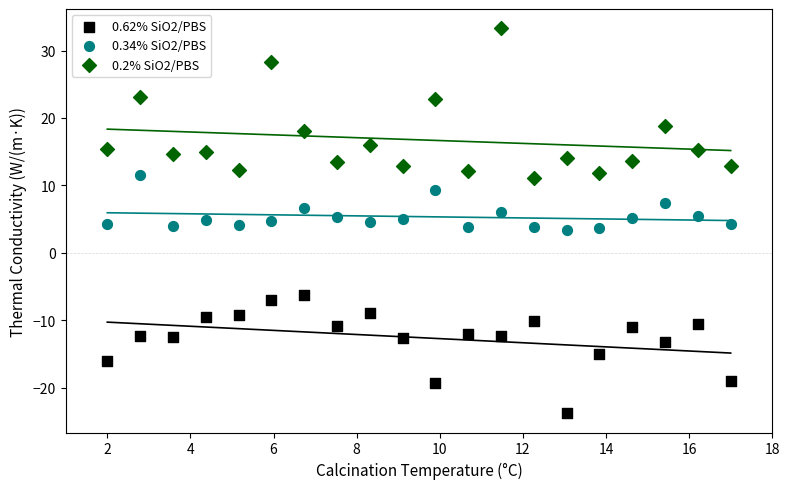

What are all the series names shown in the legend?

0.62% SiO2/PBS, 0.34% SiO2/PBS, 0.2% SiO2/PBS